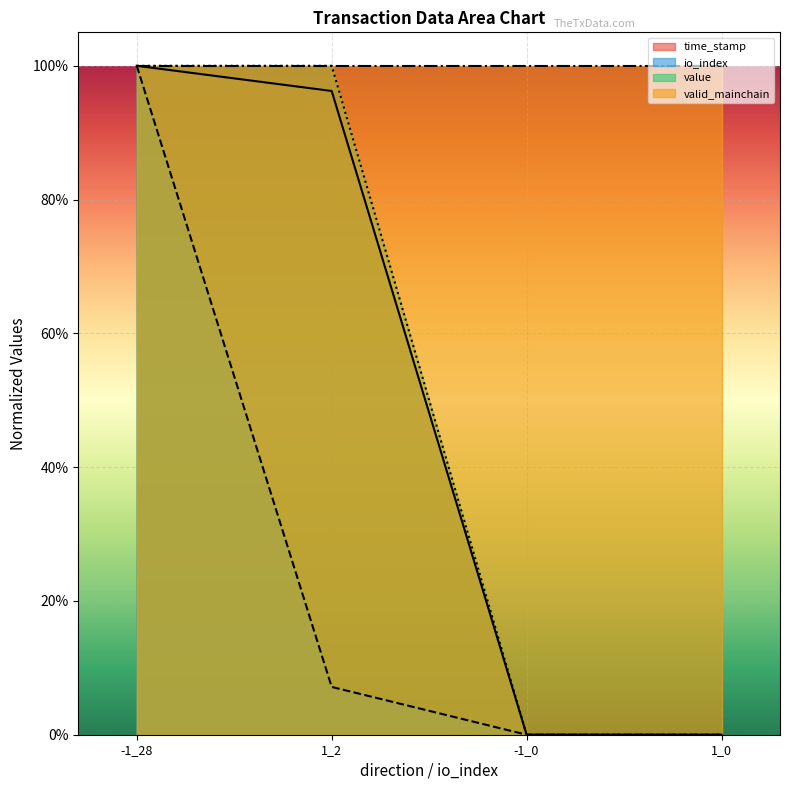

What is the greatest value displayed?

1.0